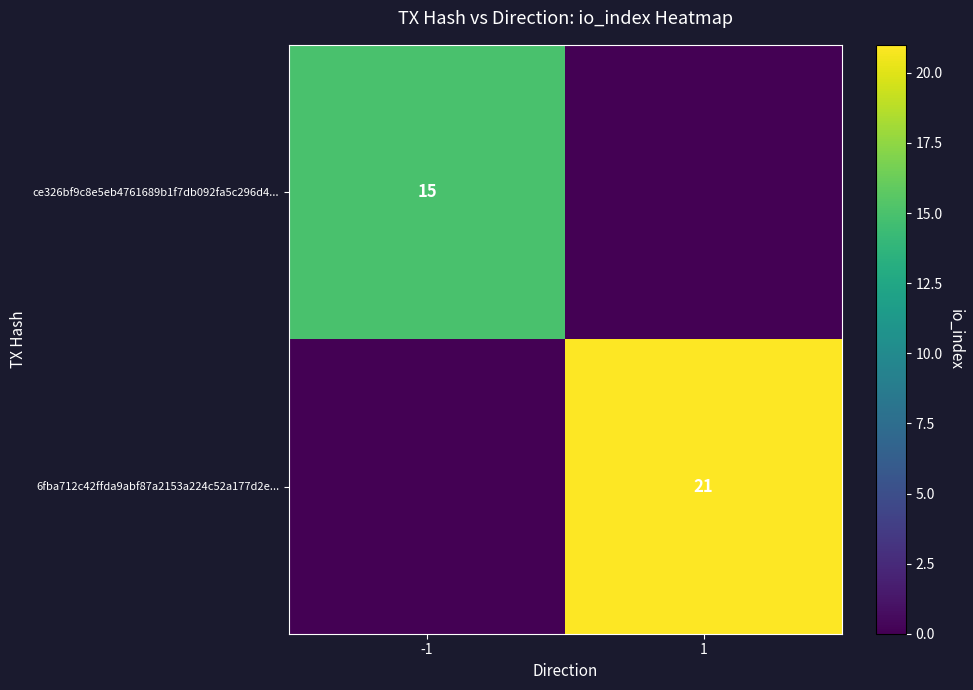

Is it true that ce326bf9c8e5eb4761689b1f7db092fa5c296d4... equals 21 at -1?

False